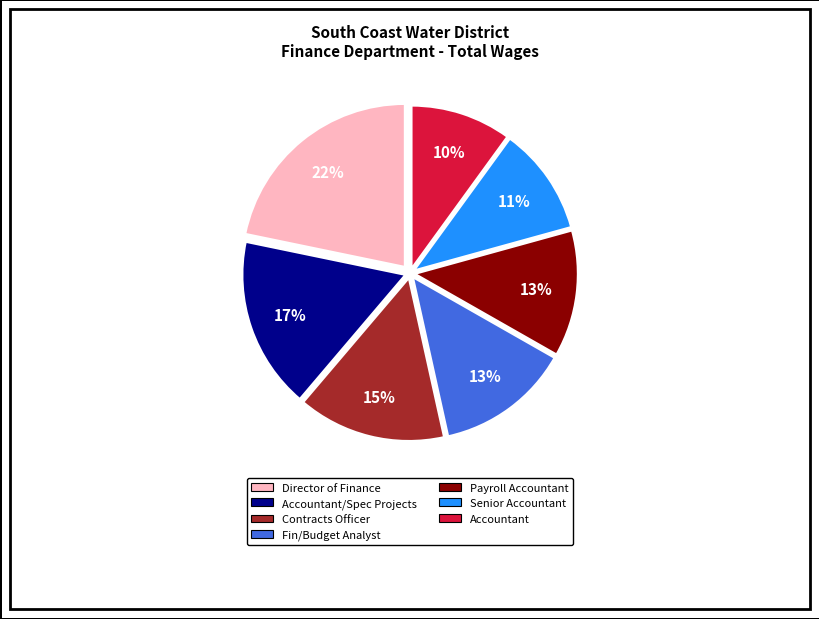

To the nearest percent, what is the difference between the largest and smallest slice percentages?

12%